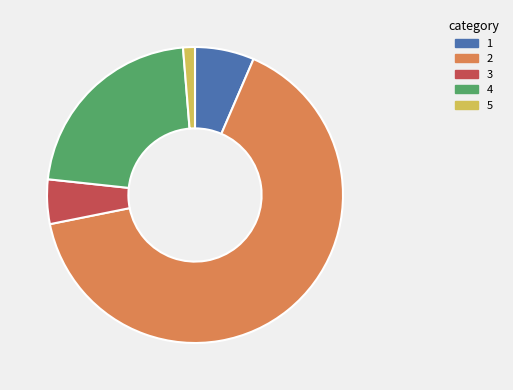

Count the number of slices in the pie.

5